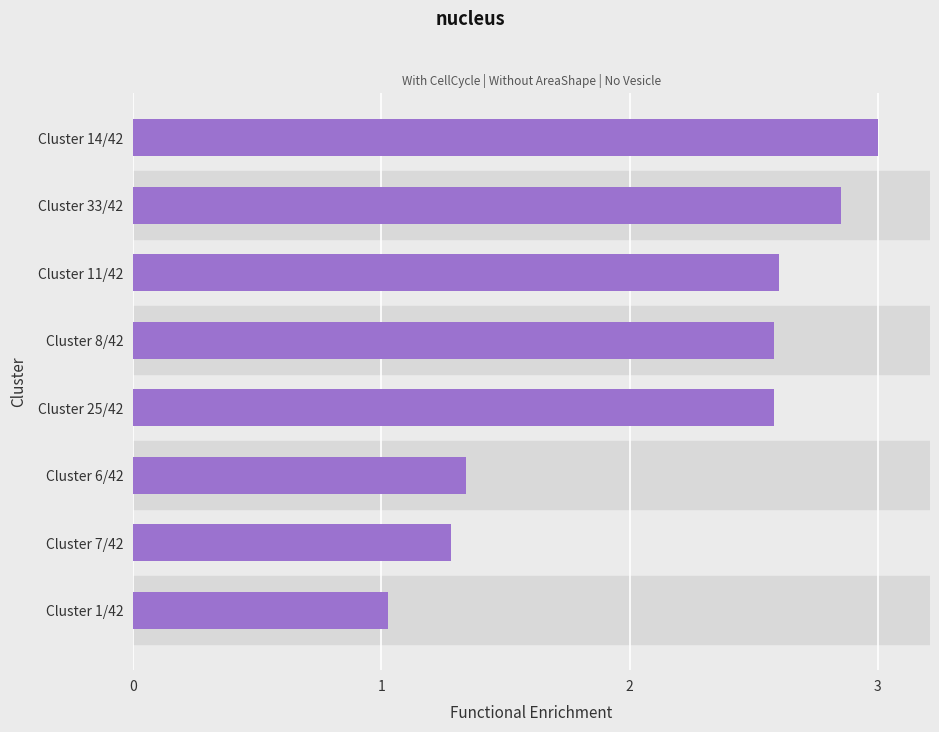

What is the ratio of the value at Cluster 1/42 to the value at Cluster 7/42?

0.8